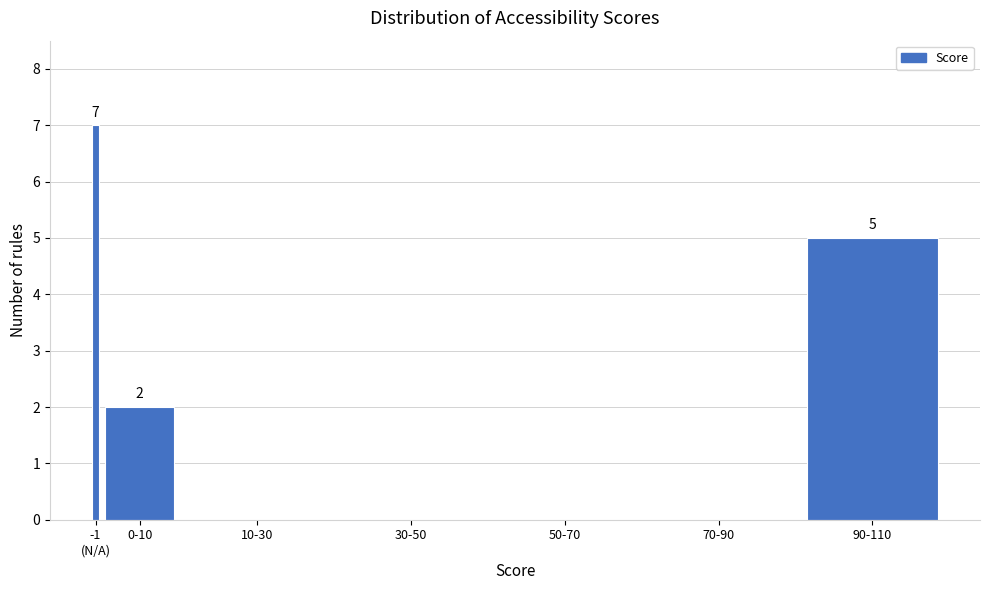

What is the greatest value displayed?

7